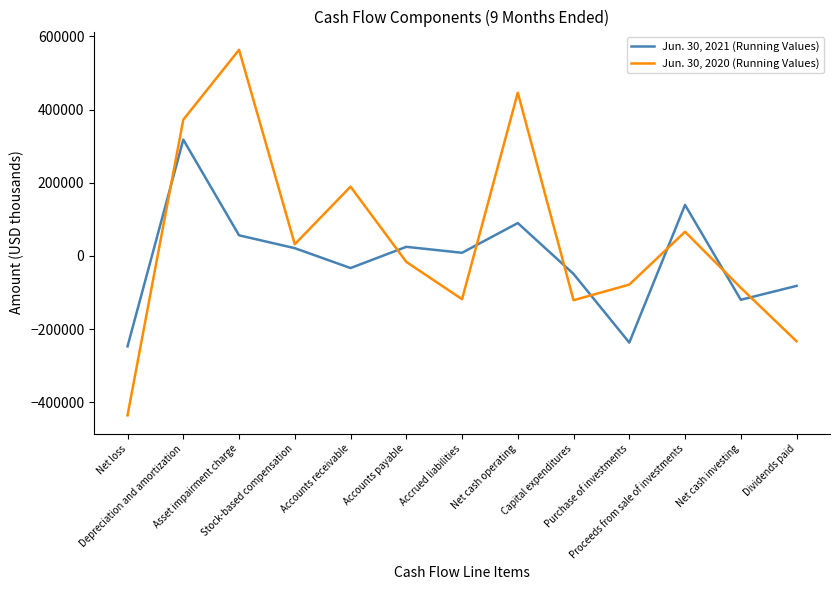

The Jun. 30, 2021 (Running Values) series shows 64278 at Proceeds from sale of investments. True or false?

False